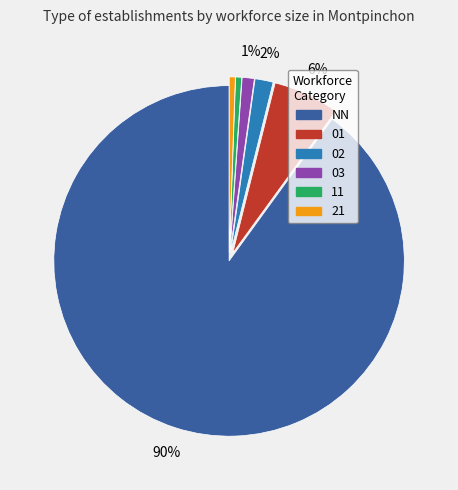

To the nearest percent, what is the average slice percentage?

17%